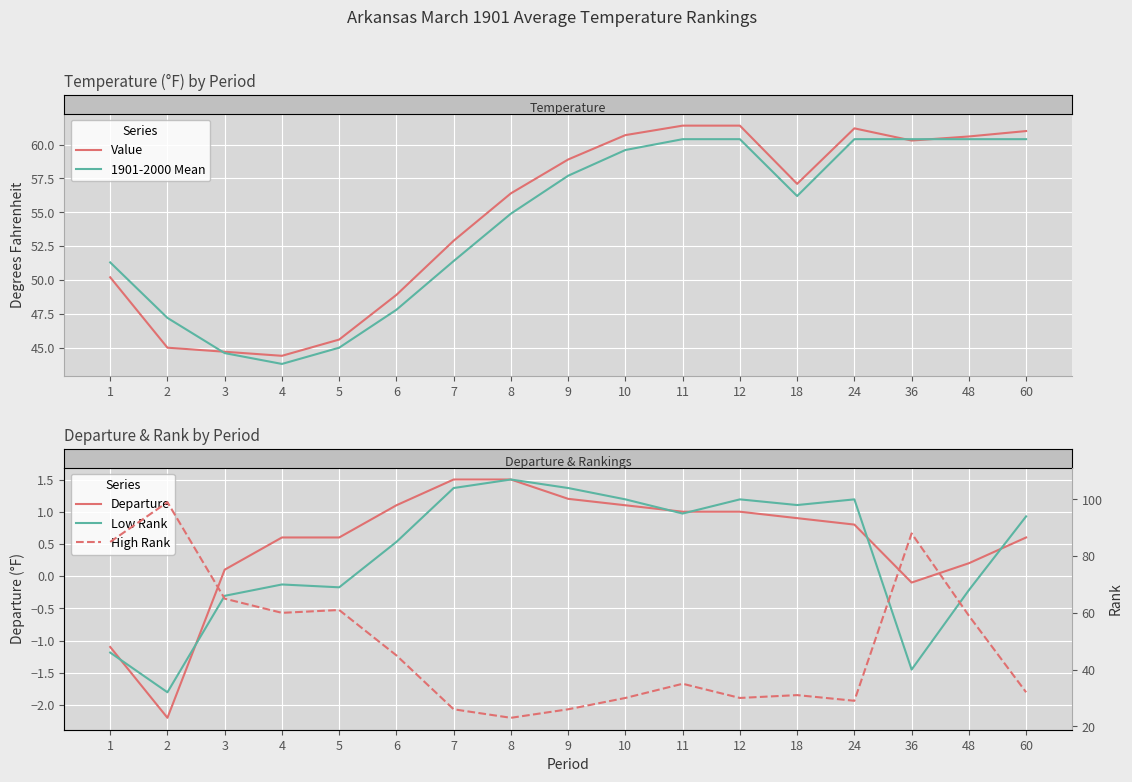

Is it true that Value equals 16.8 at 24?

False